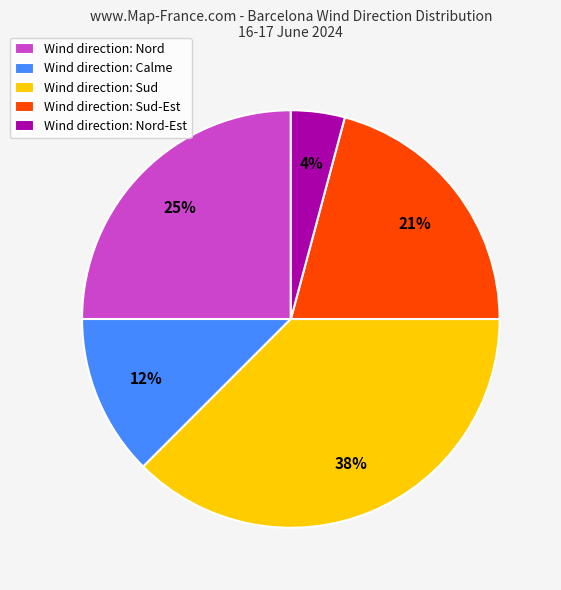

What is the largest slice in the pie chart?

Wind direction: Sud